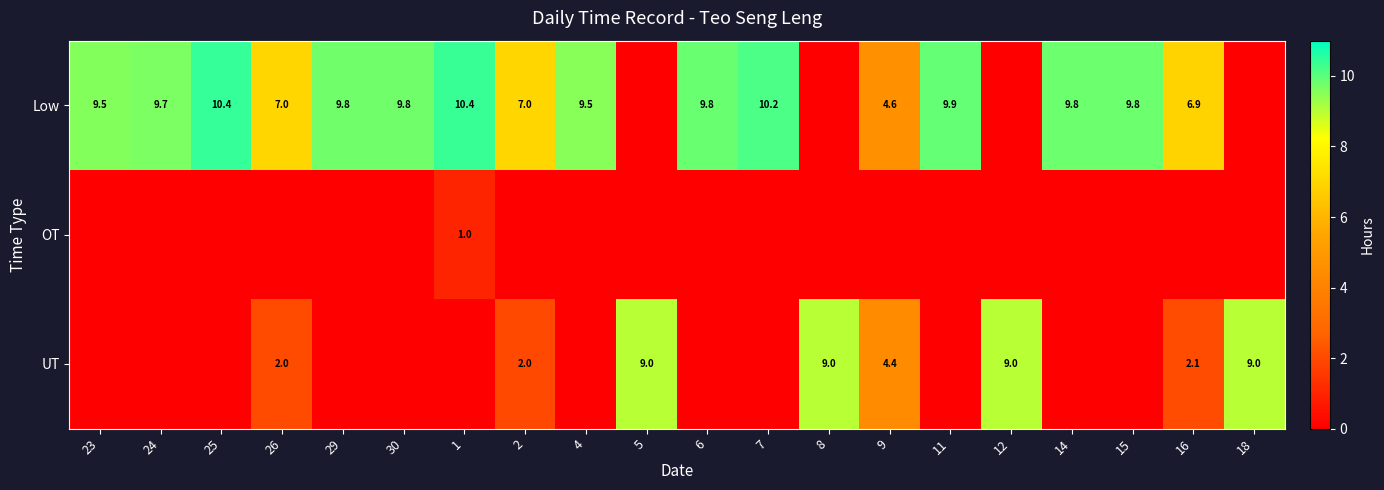

True or false: UT has a value of 9.0 at 12.

True